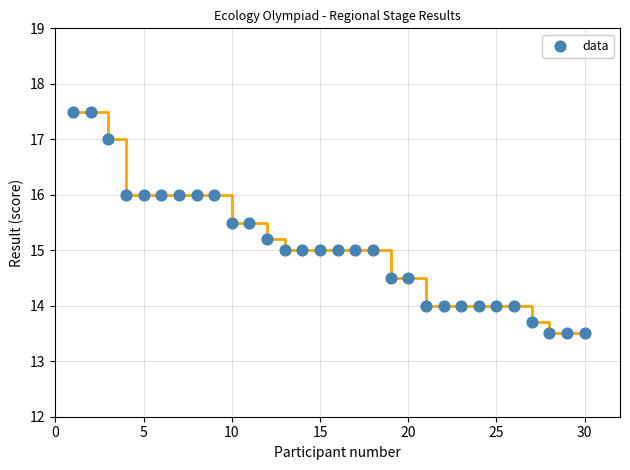

What is the range of X values (max minus min)?

29.0